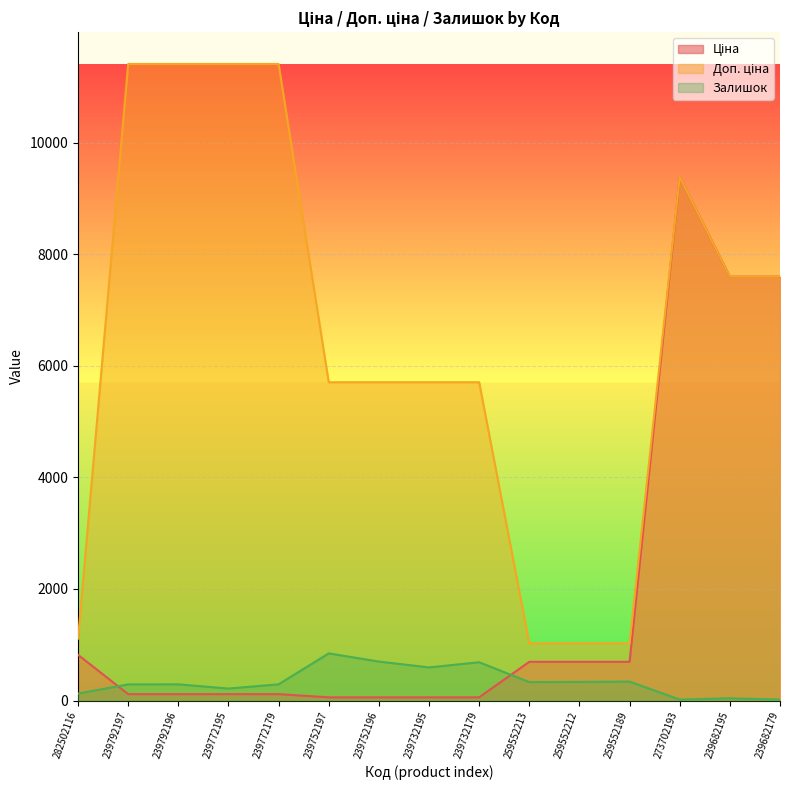

Count the Залишок values in the range 125 to 593.

9